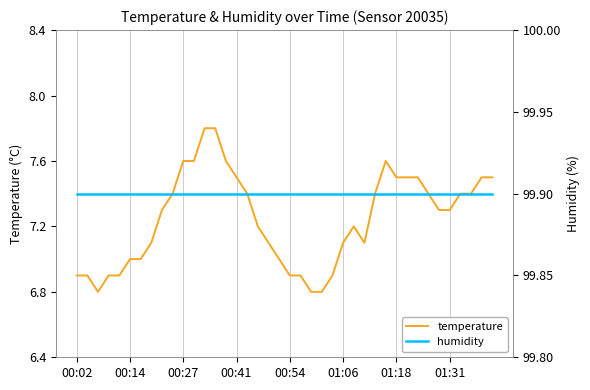

Is it true that humidity equals 99.9 at 29?

True